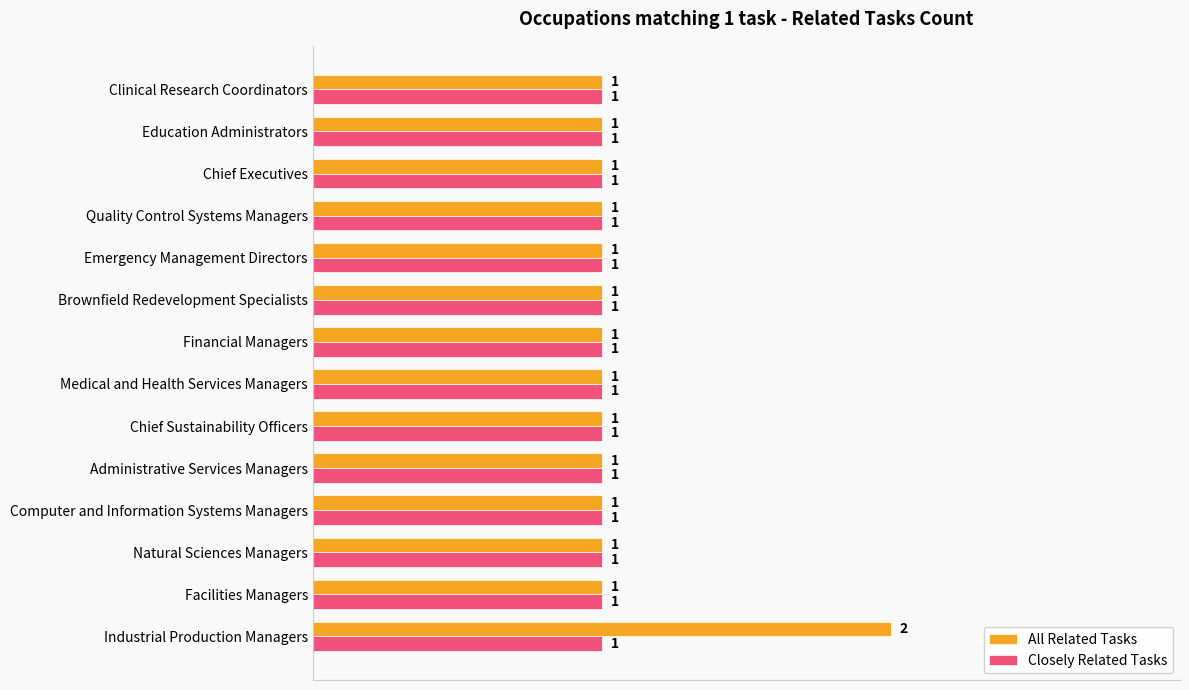

How many All Related Tasks values are between 1 and 2?

14